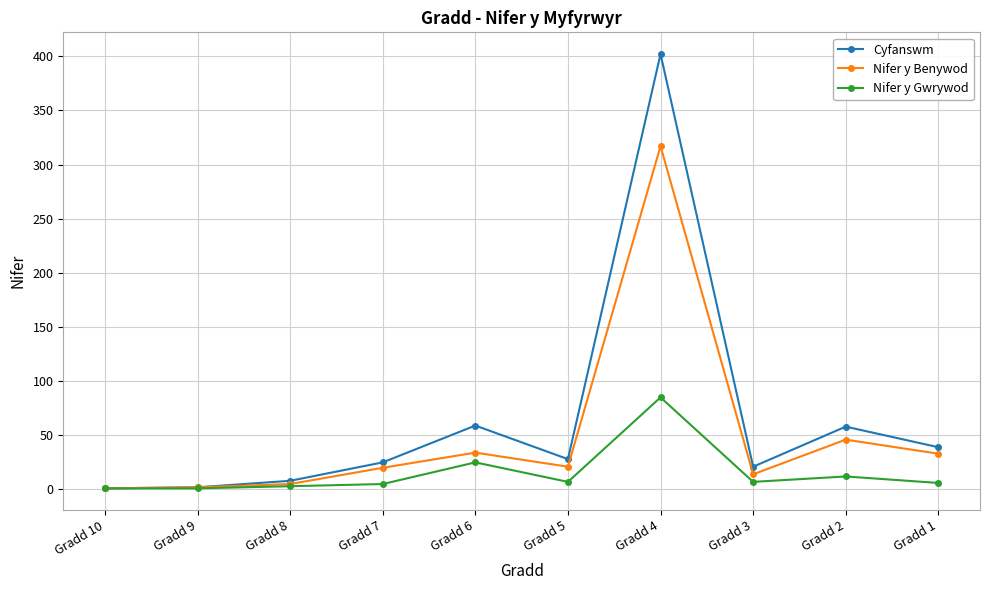

What is the spread (max minus min) of values at Gradd 6?

34